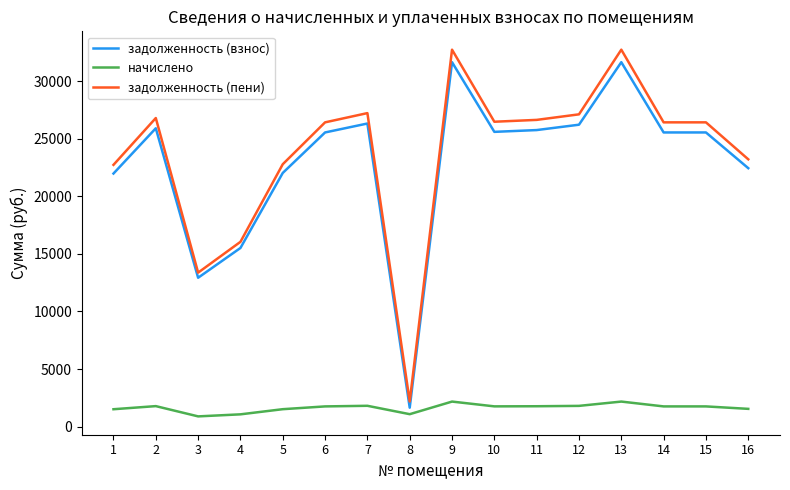

What is the maximum value shown in the chart?

32732.3